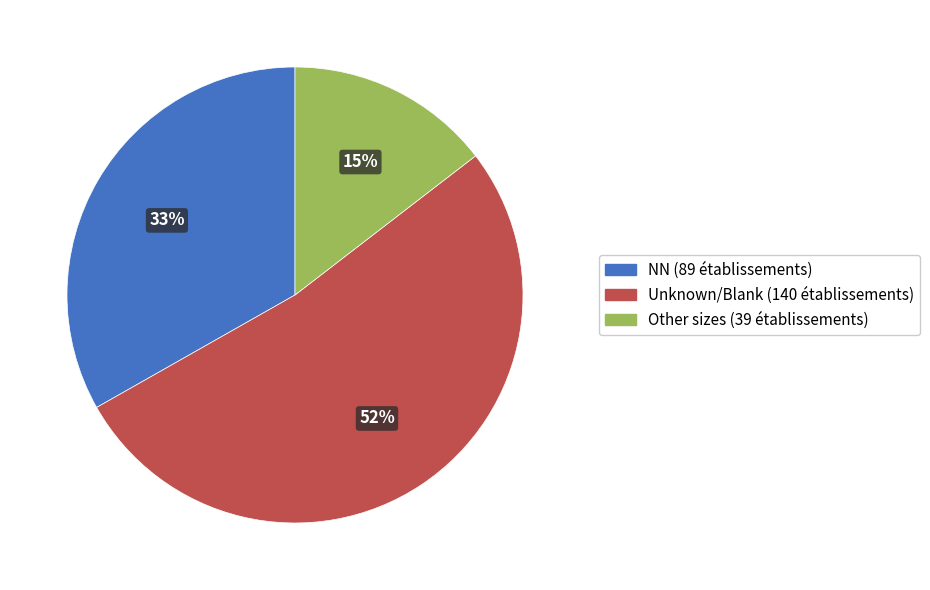

To the nearest percent, what is the average slice percentage?

33%